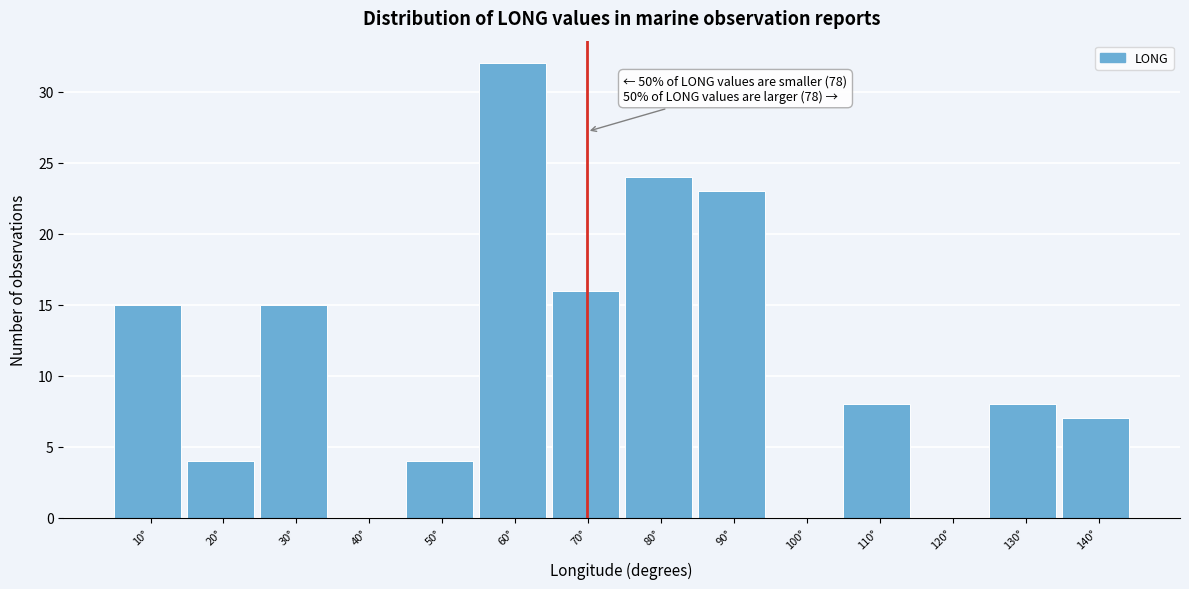

Reading left to right, what are all the values shown in this chart?

10°=15	20°=4	30°=15	40°=0	50°=4	60°=32	70°=16	80°=24	90°=23	100°=0	110°=8	120°=0	130°=8	140°=7